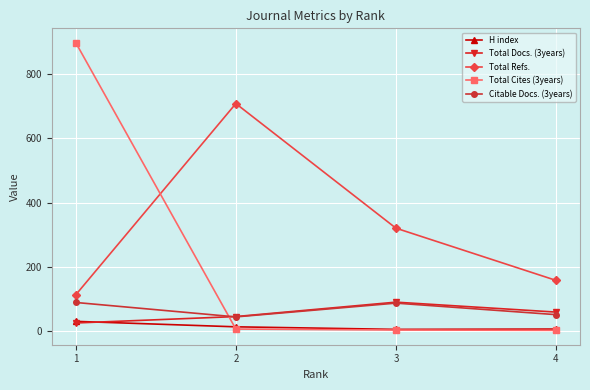

Which series has the widest spread of values?

Total Cites (3years)